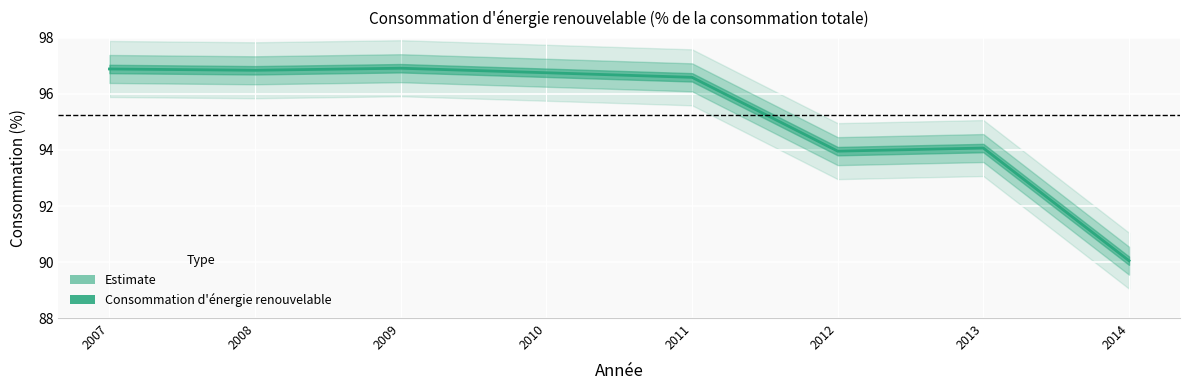

Reading right to left, extract all data points from this chart.

90.0	94.1	94.0	96.6	96.8	96.9	96.8	96.9